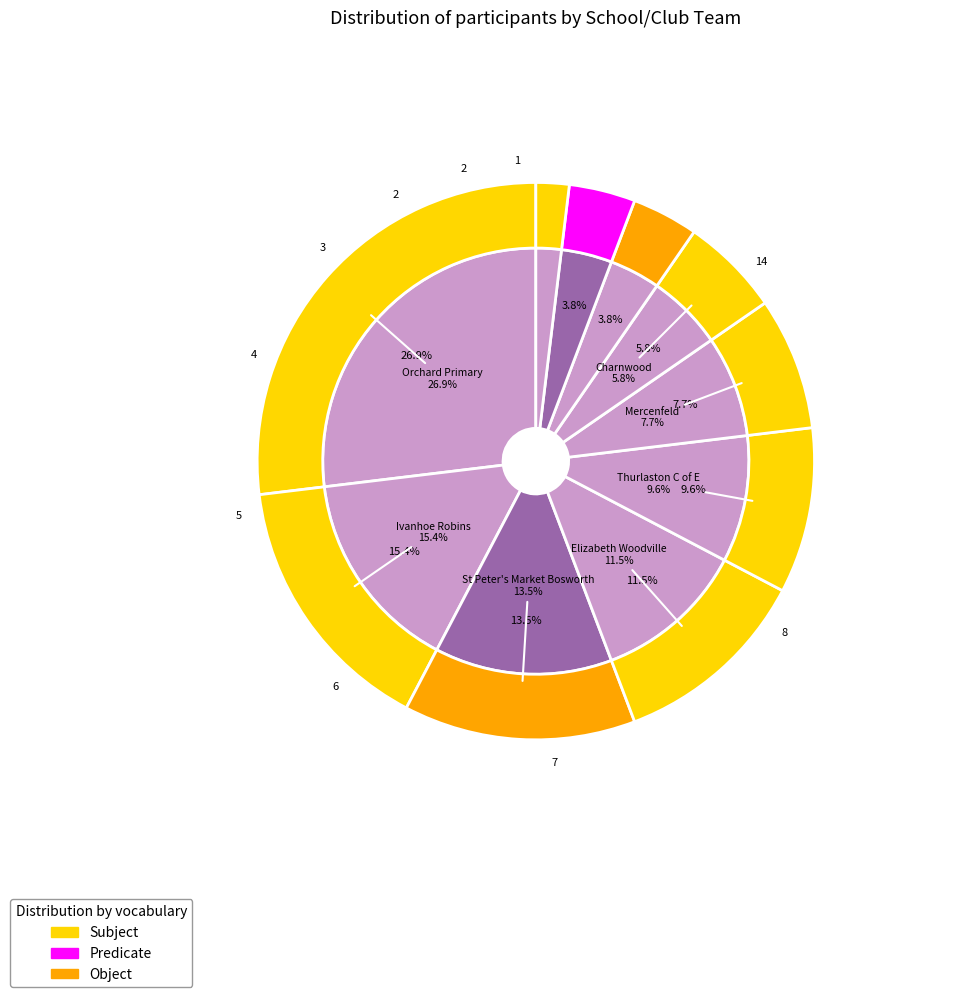

True or false: Saffron AC accounts for 1% of the total.

False